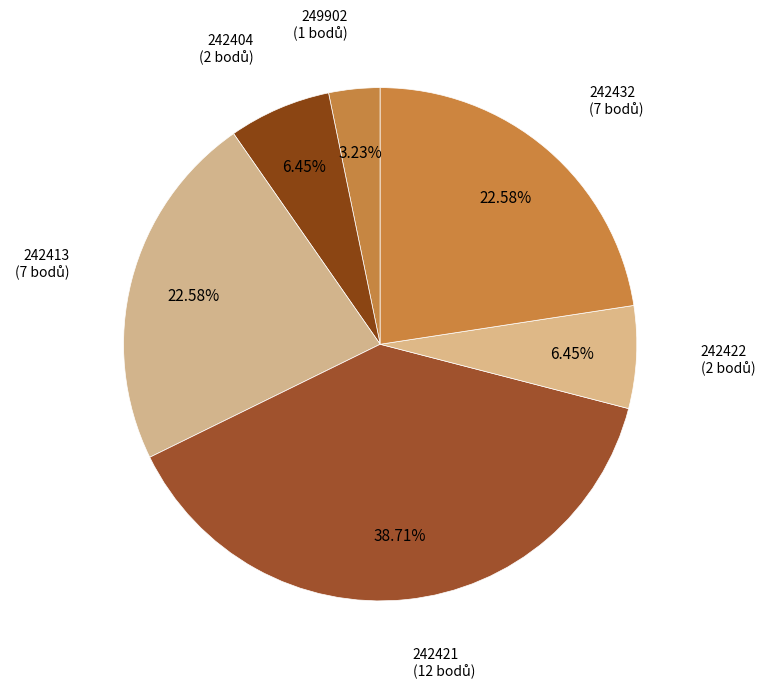

To the nearest percent, what is the difference between the largest and smallest slice percentages?

35%